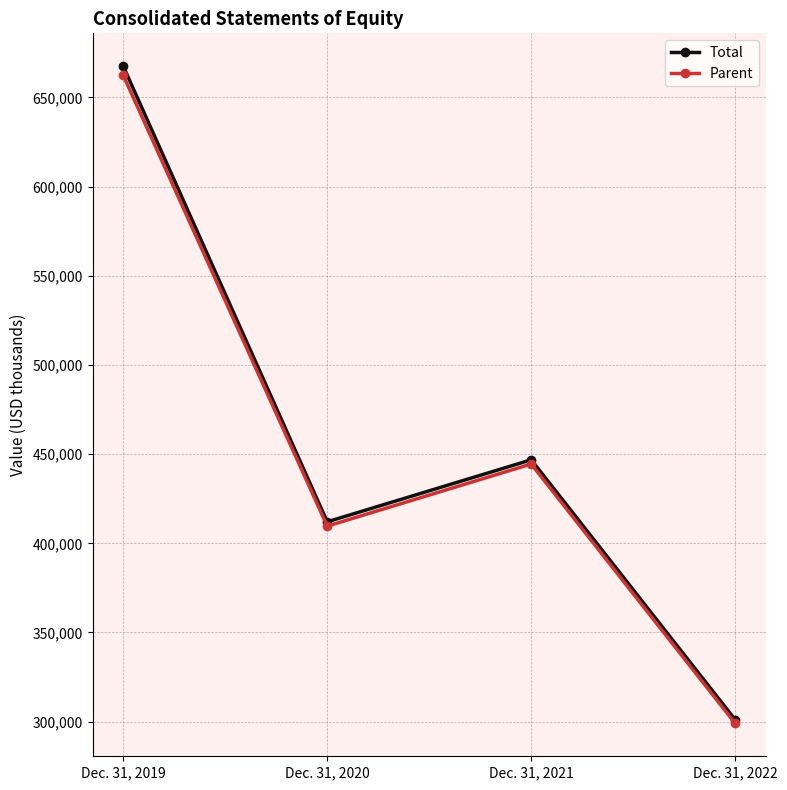

How many interior local valleys does the Total series have?

1